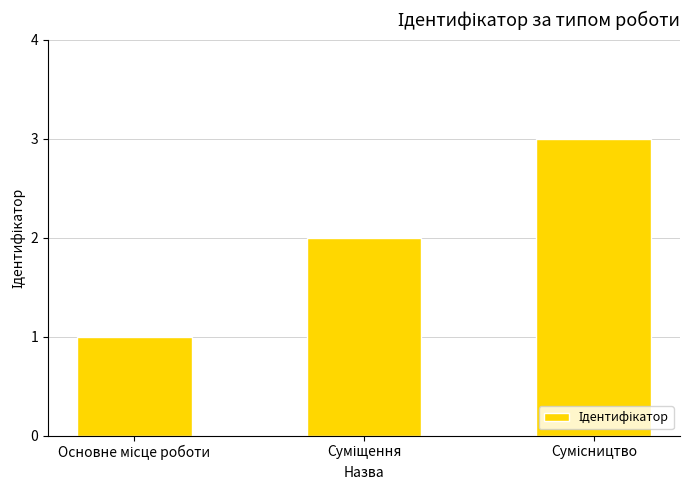

What is the value of the 3rd bar from the left?

3